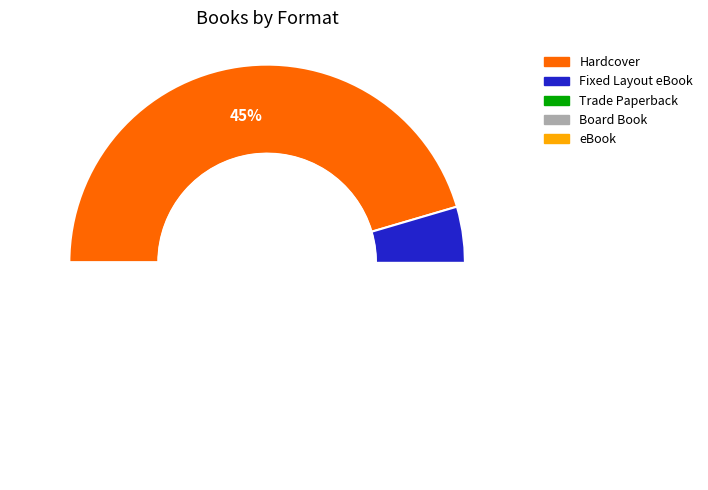

To the nearest percent, what percentage of the pie is Board Book?

3%